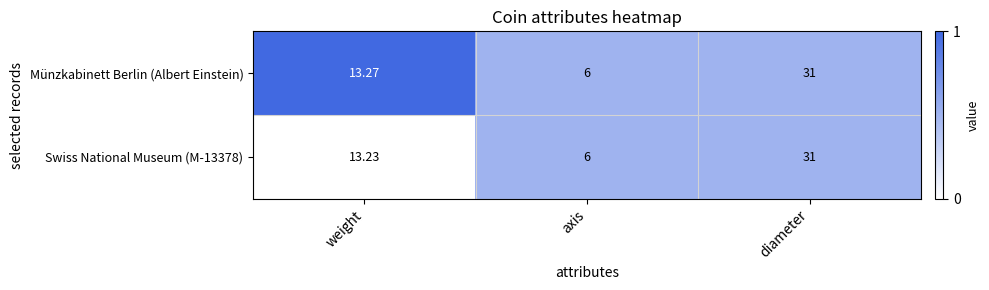

List the labels in order of Münzkabinett Berlin (Albert Einstein) value, largest first.

diameter, weight, axis